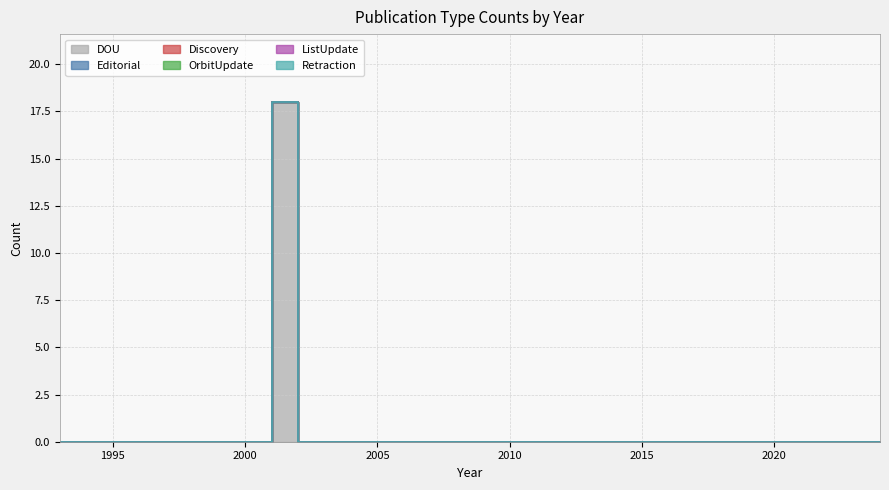

Rank the categories by Discovery value from highest to lowest.

1993, 1994, 1995, 1996, 1997, 1998, 1999, 2000, 2001, 2002, 2003, 2004, 2005, 2006, 2007, 2008, 2009, 2010, 2011, 2012, 2013, 2014, 2015, 2016, 2017, 2018, 2019, 2020, 2021, 2022, 2023, 2024